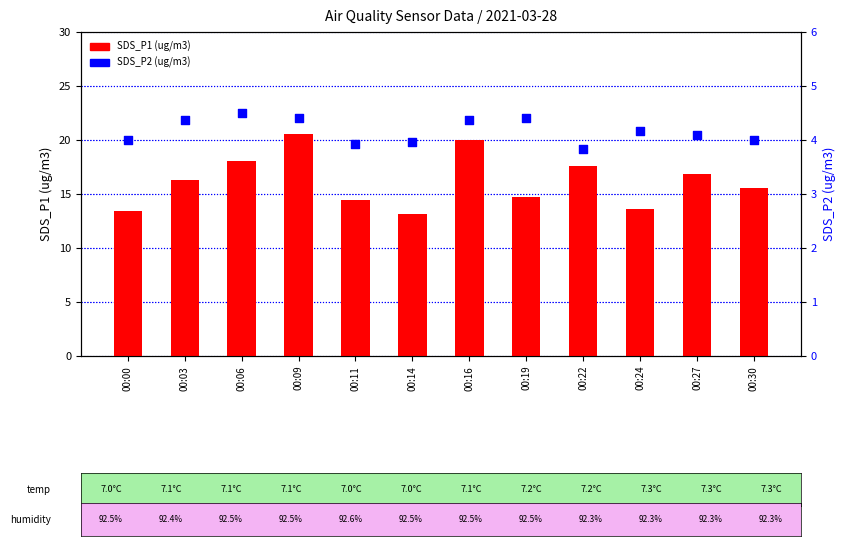

Which series reaches the minimum Y coordinate?

SDS_P2